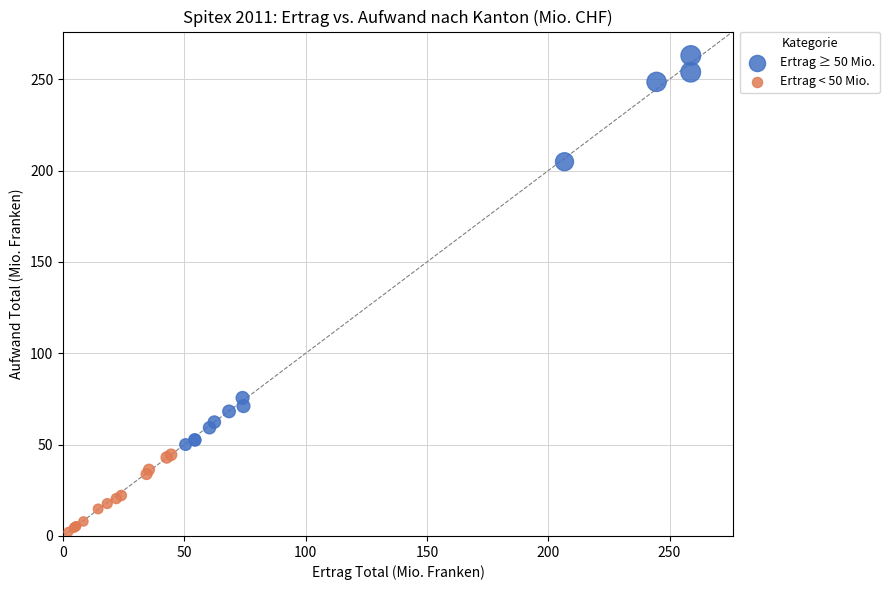

Which series contains the highest Y value?

Ertrag ≥ 50 Mio.